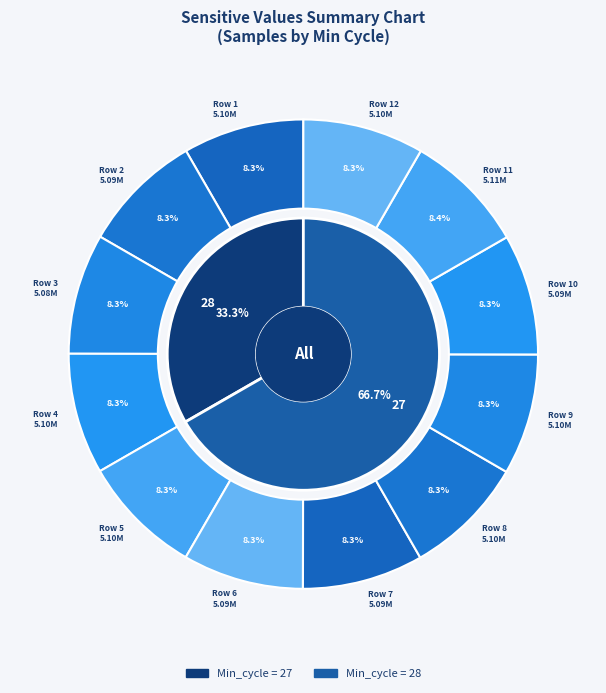

To the nearest percent, what is the average slice percentage?

8%